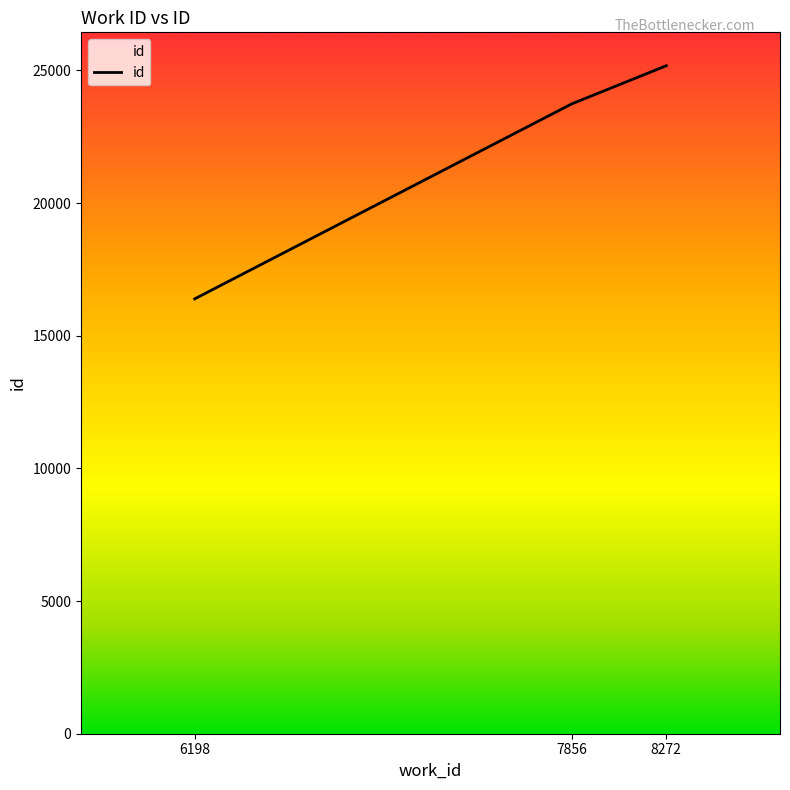

What is the sum of the values at 6198 and 7856?

40123